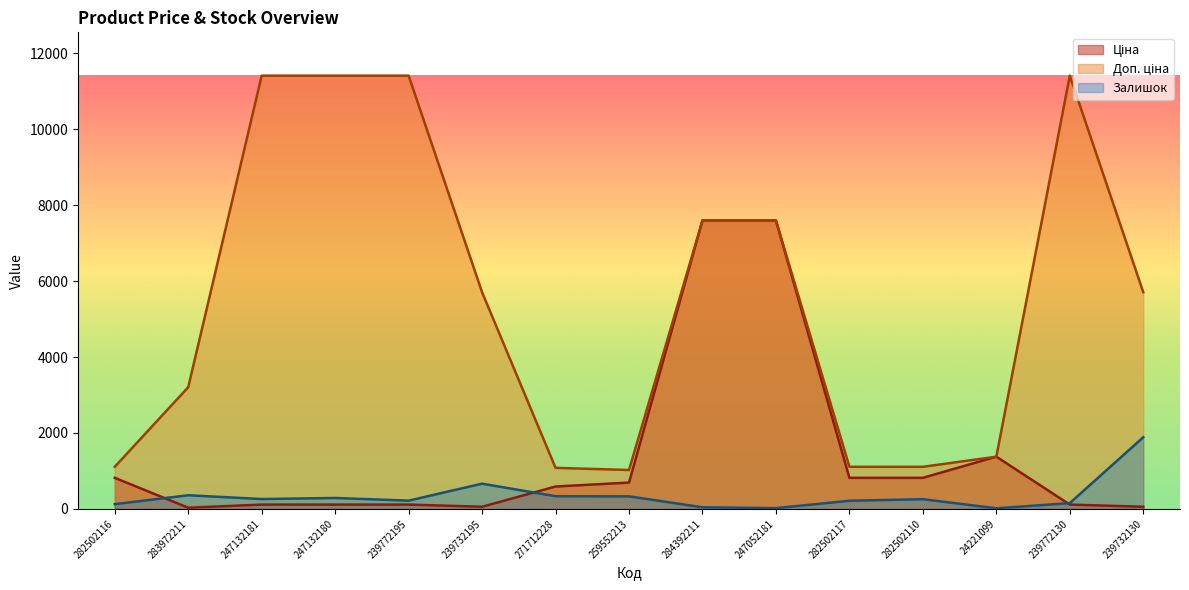

Which series has the largest total across all categories?

Доп. ціна